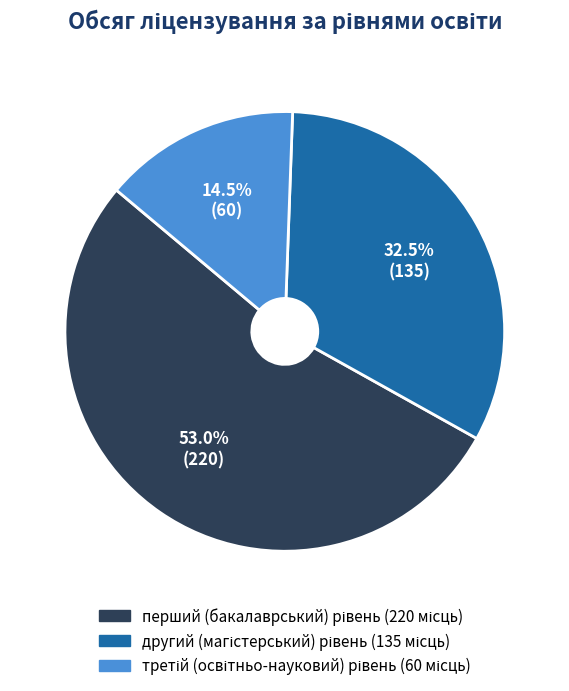

Does any single category account for the majority?

Yes